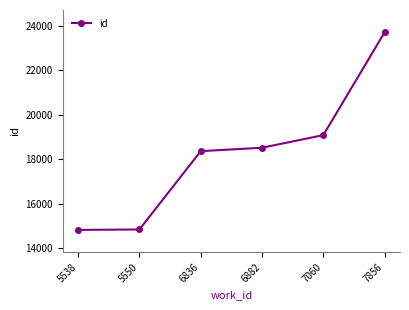

Does the chart have visible grid lines?

No